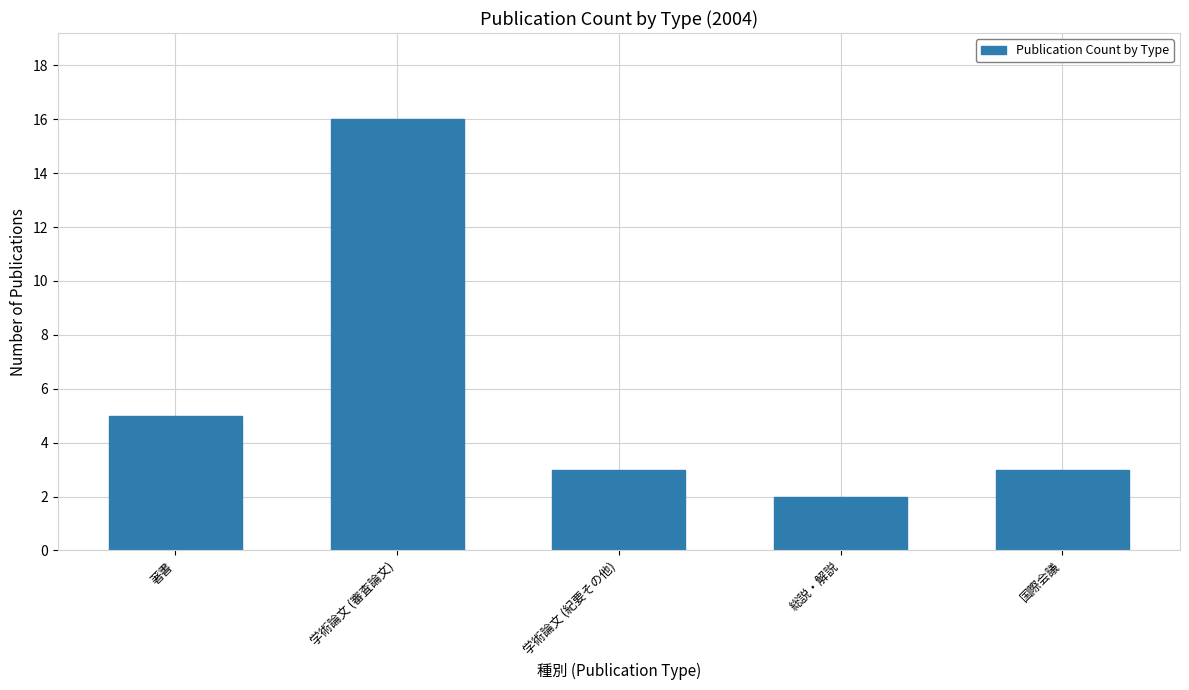

The value at 学術論文 (審査論文) is 27. True or false?

False